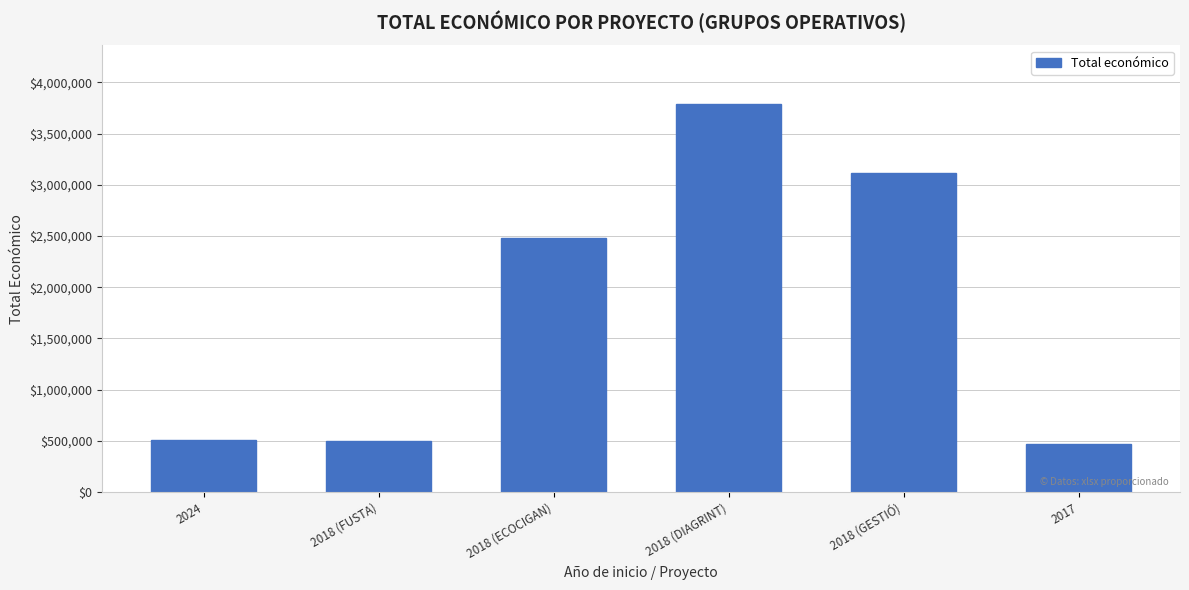

Which category has the highest value across all series?

2018 (DIAGRINT)